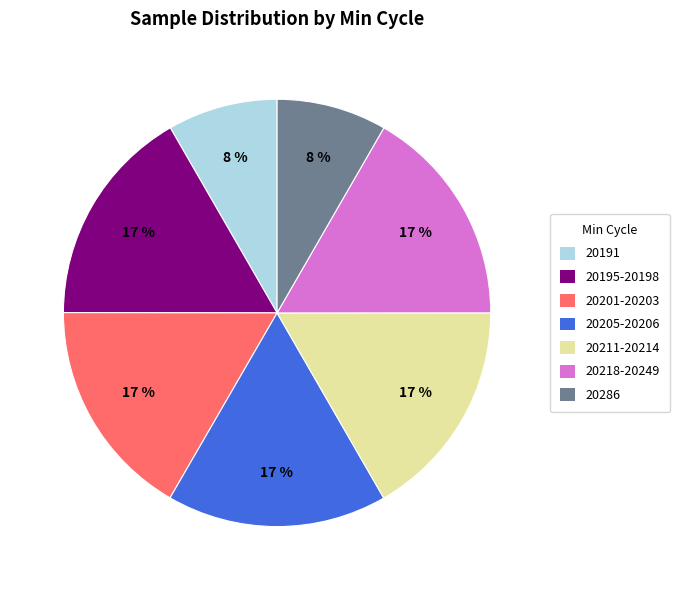

Count the number of slices in the pie.

7